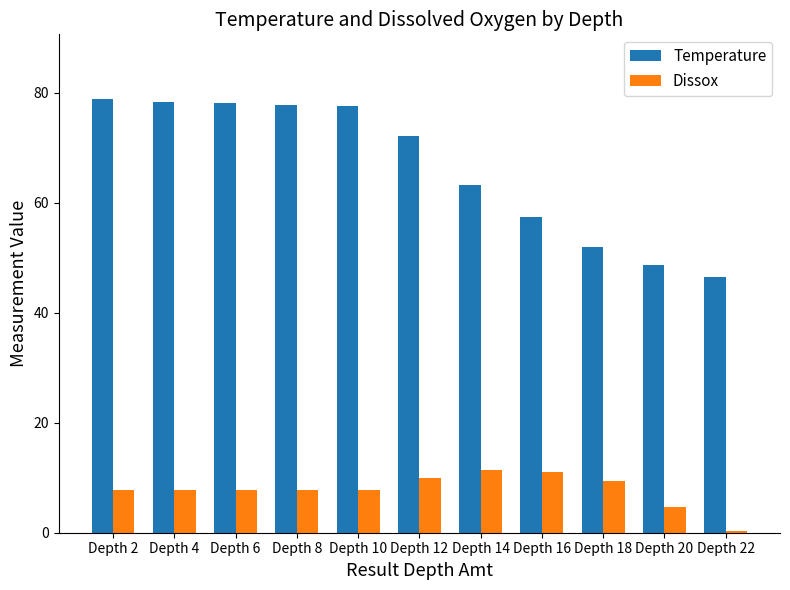

Which series has the widest spread of values?

Temperature